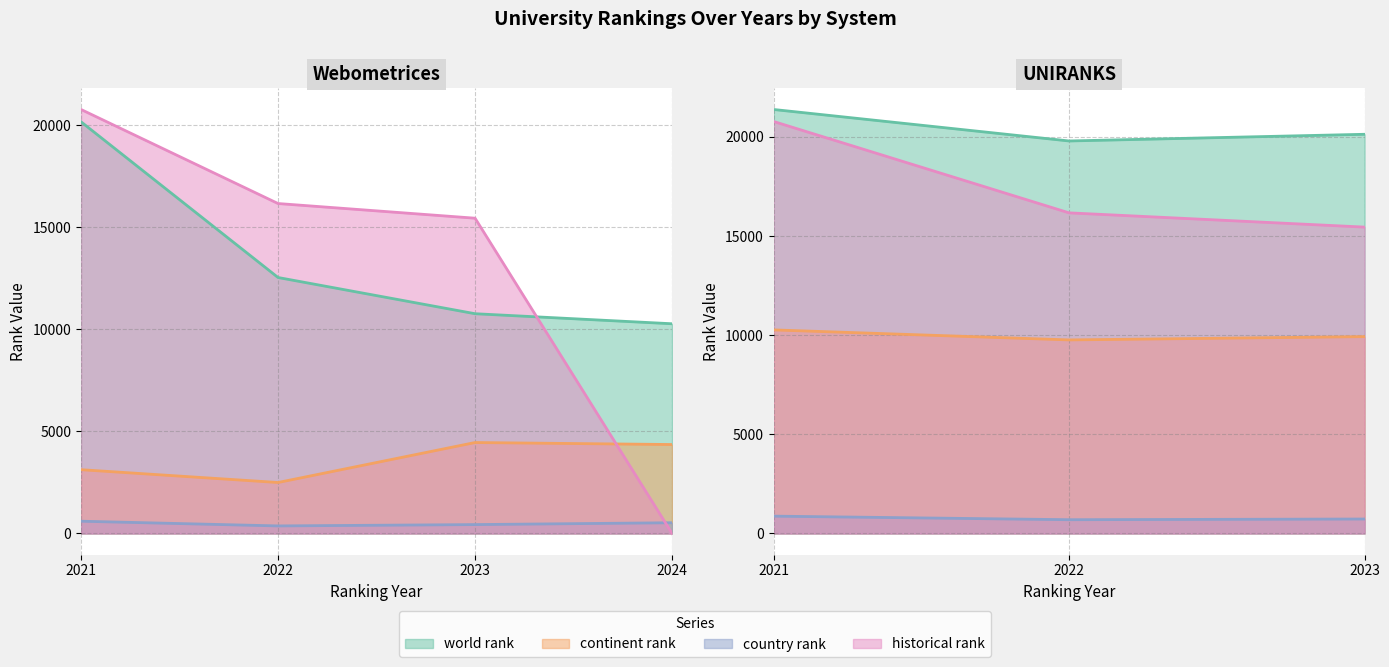

Reading left to right, list all the values displayed in this chart.

world rank: 20176.0	12545.0	10770.0	10278.0	21384.0	19796.0	20133.0
continent rank: 3126.0	2498.0	4457.0	4359.0	10267.0	9762.0	9928.0
country rank: 601.0	370.0	435.0	526.0	874.0	694.0	729.0
historical rank: 20780.0	16170.5	15451.5	0.0	20780.0	16170.5	15451.5